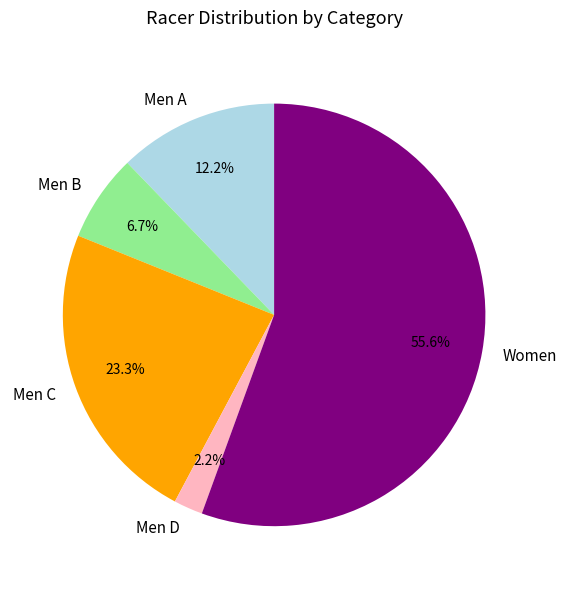

Do Men B and Men D together represent more than half of the pie?

No